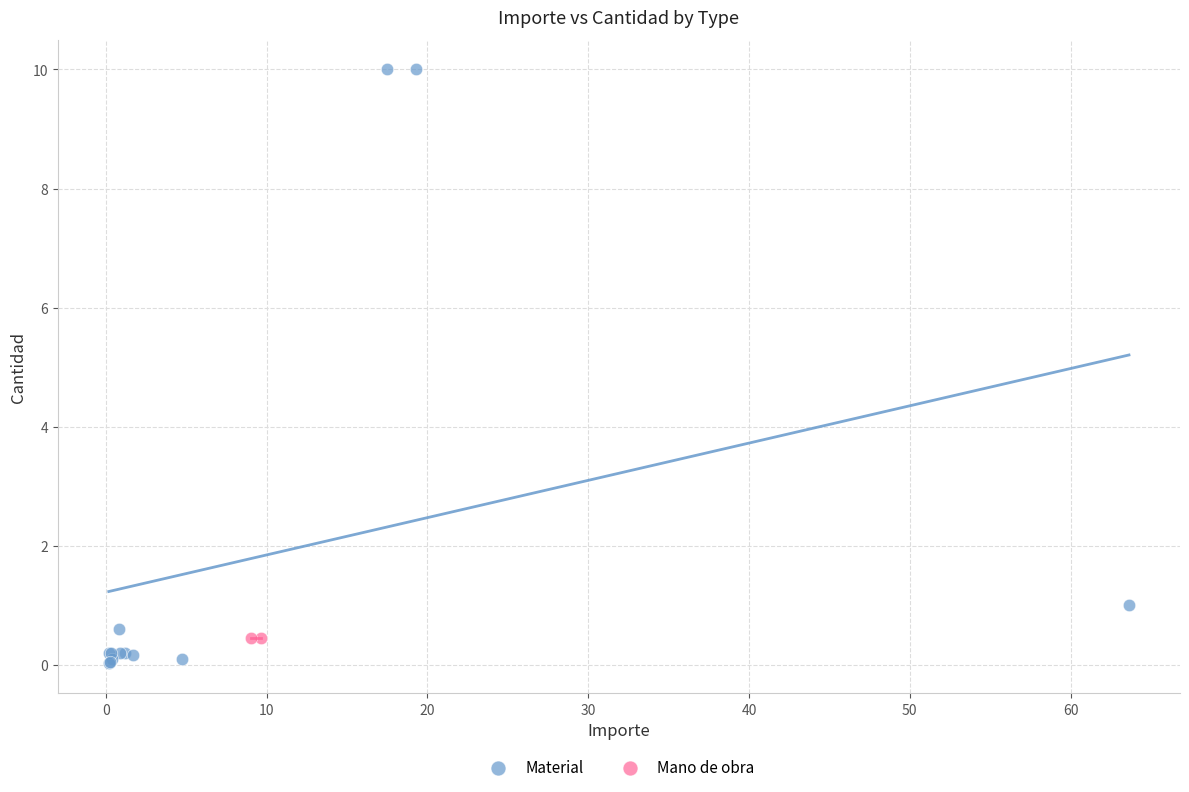

What are all the series names shown in the legend?

Material, Mano de obra